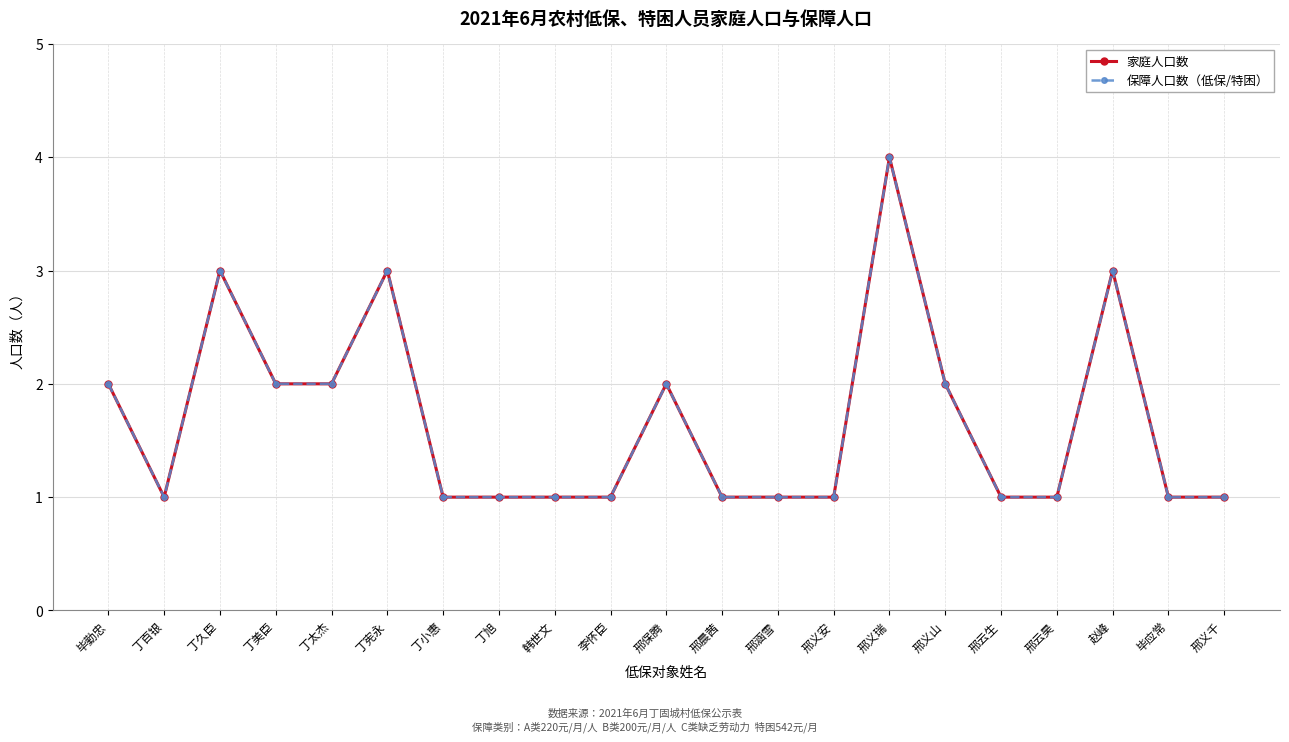

Which series changed the most between 李怀臣 and 邢义千?

家庭人口数